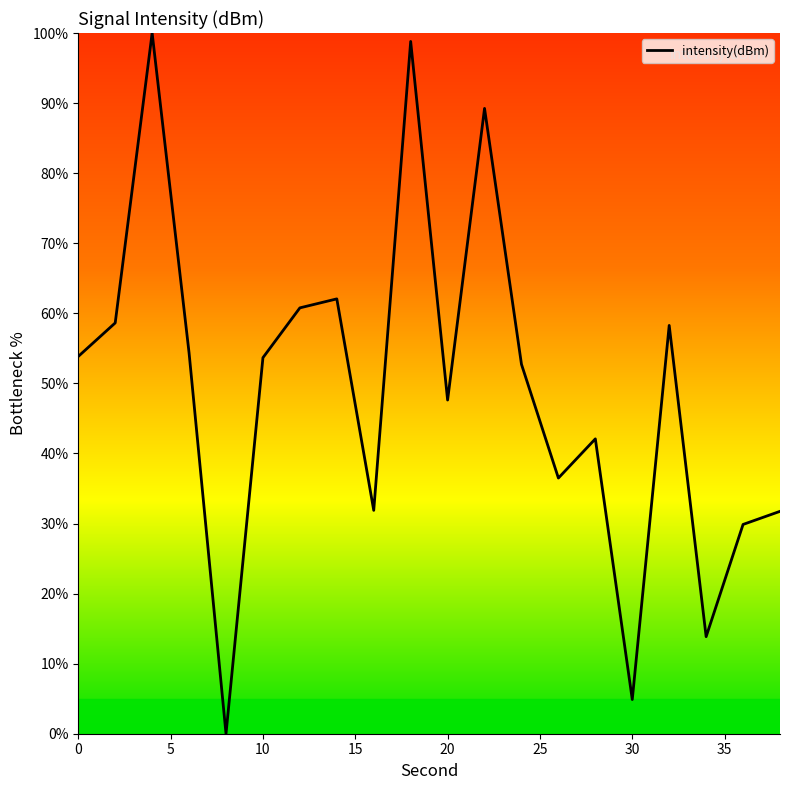

What is the average value?

49.0